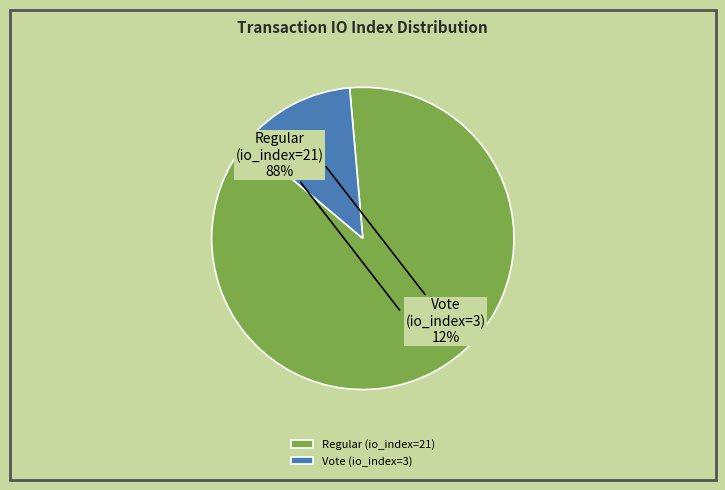

Which has a higher value, Vote (io_index=3) or Regular (io_index=21)?

Regular (io_index=21)